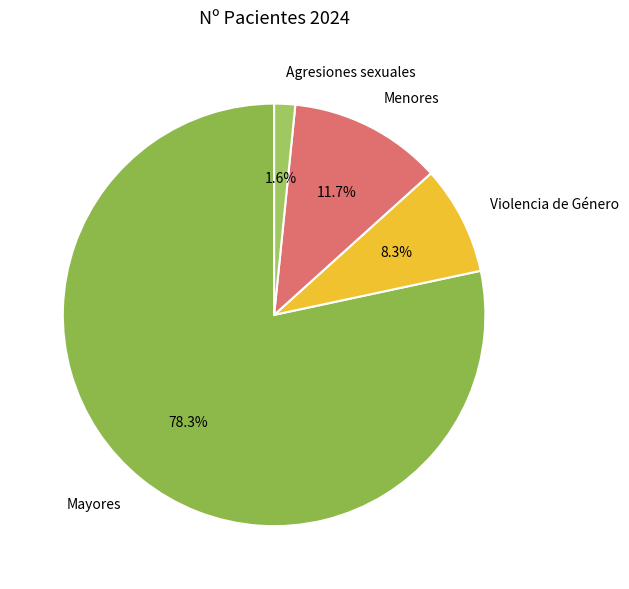

How many segments does this pie chart have?

4